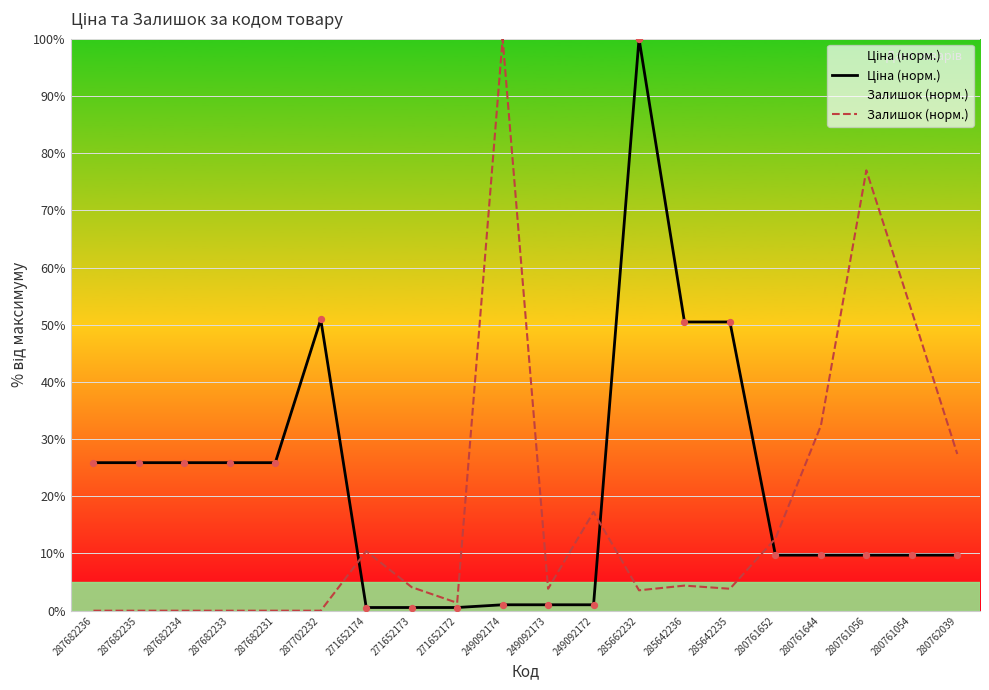

Which series reaches the minimum Y coordinate?

Залишок (норм.)